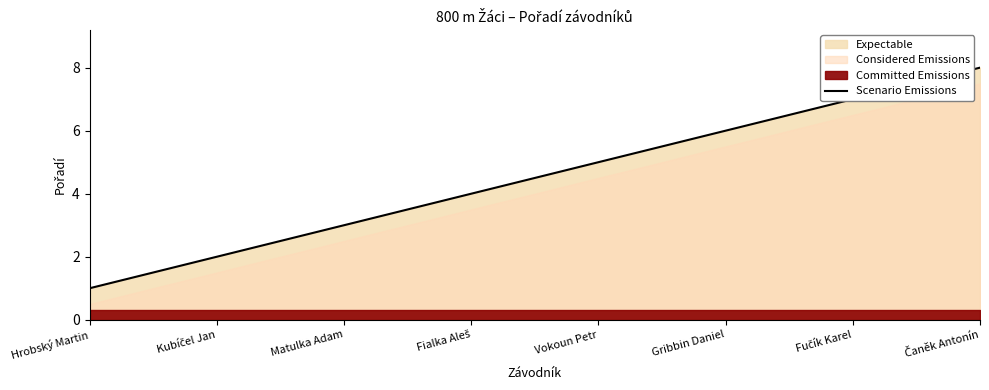

What is the change in value from Matulka Adam to Čaněk Antonín?

+5